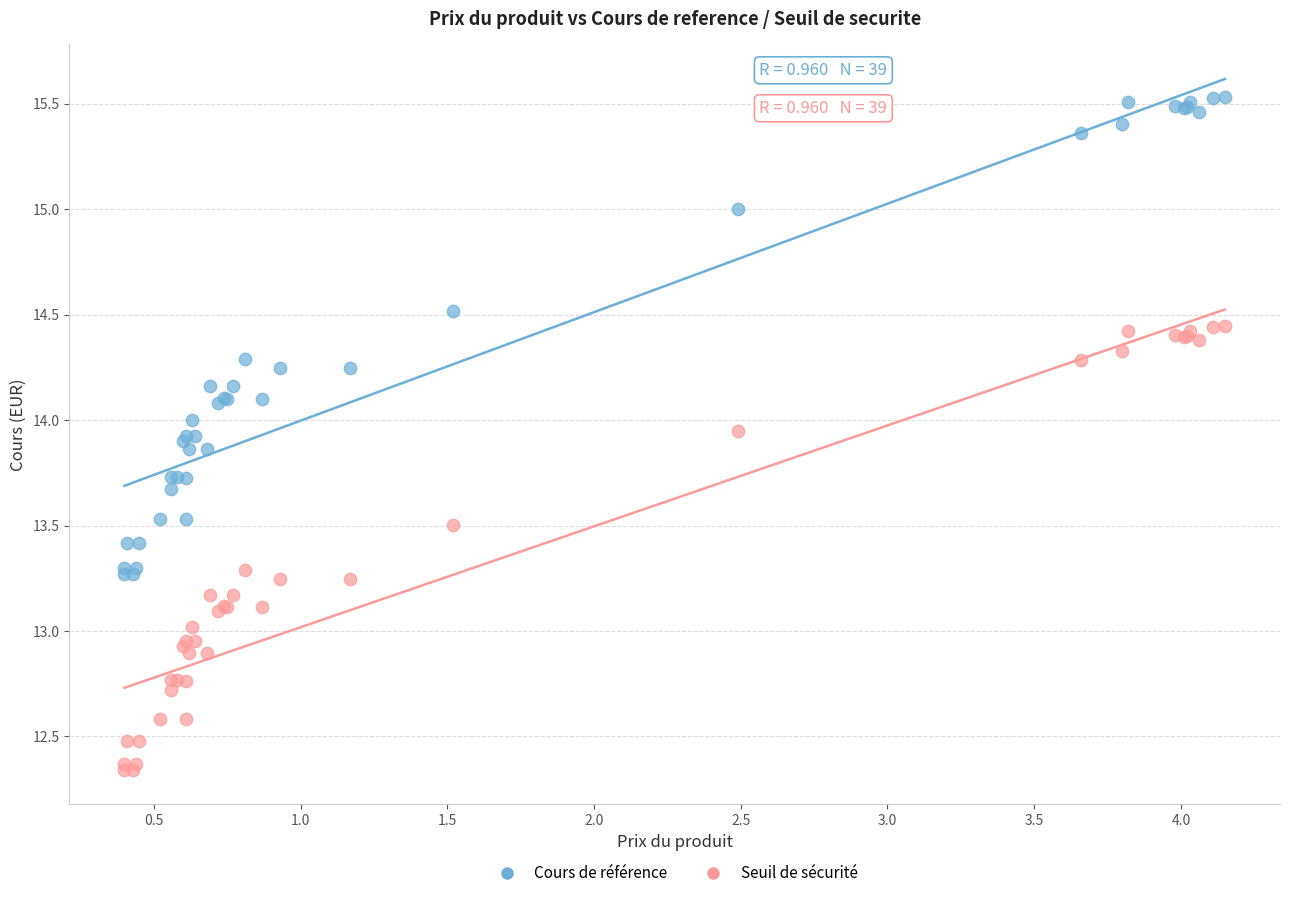

Which series contains the lowest Y value?

Seuil de sécurité